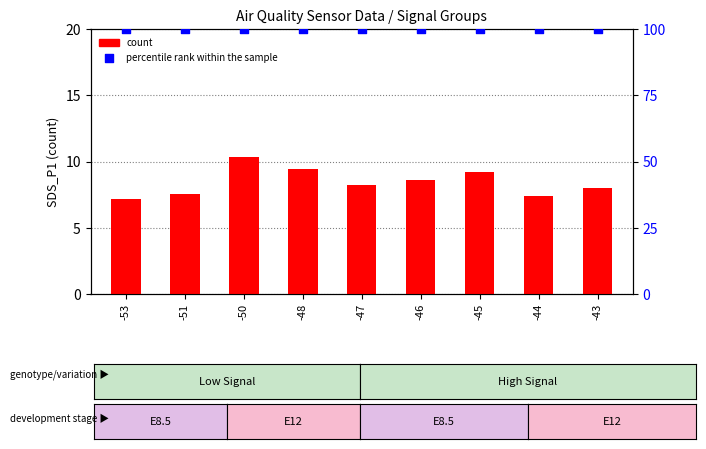

At which category is the sum across all series the highest?

-50